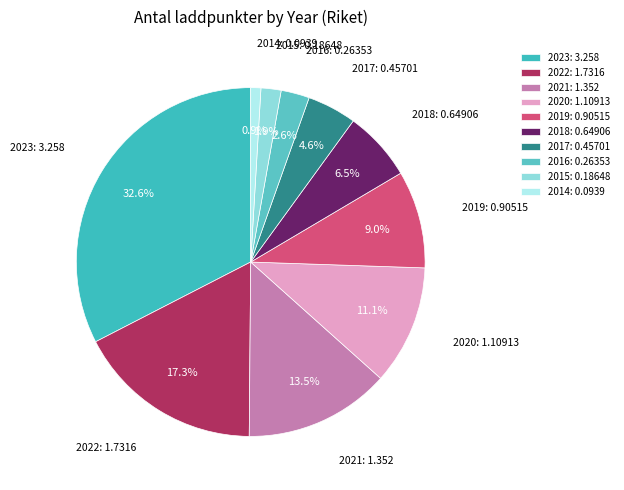

True or false: 2017 accounts for 19% of the total.

False